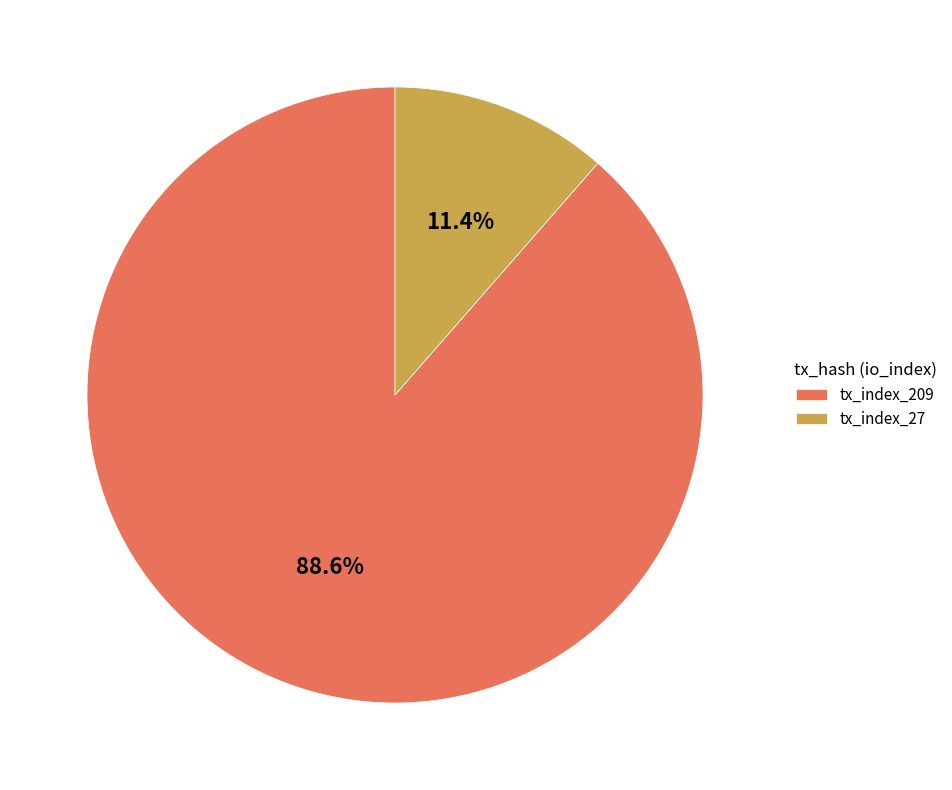

How many slices are in this pie chart?

2